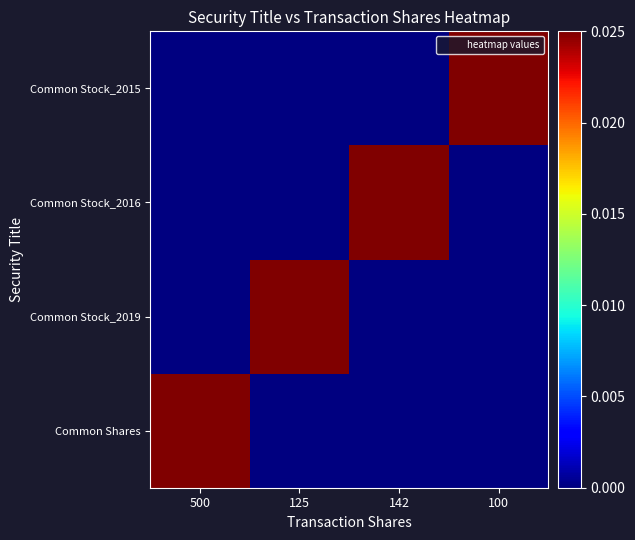

At how many categories does at least one series exceed 0?

4